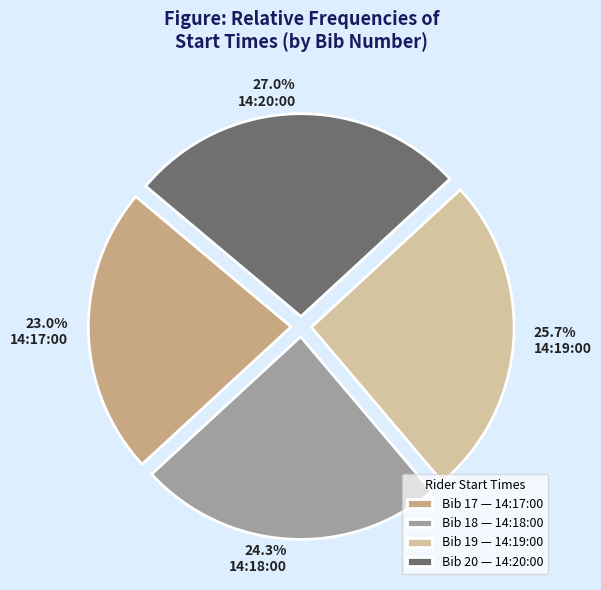

Which category has the smallest portion of the pie?

14:17:00